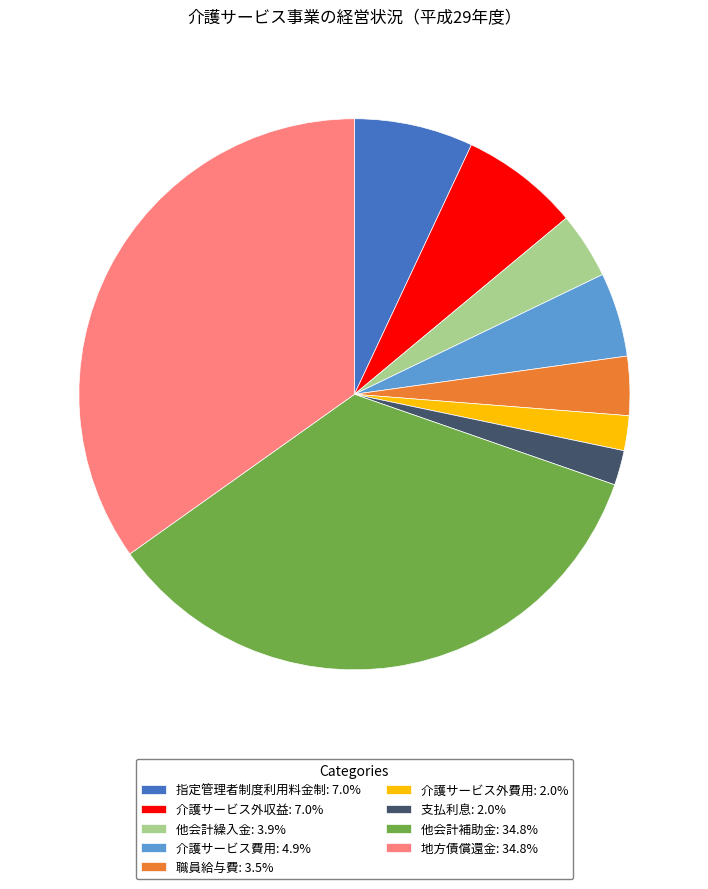

Is there any slice that represents more than half of the pie?

No